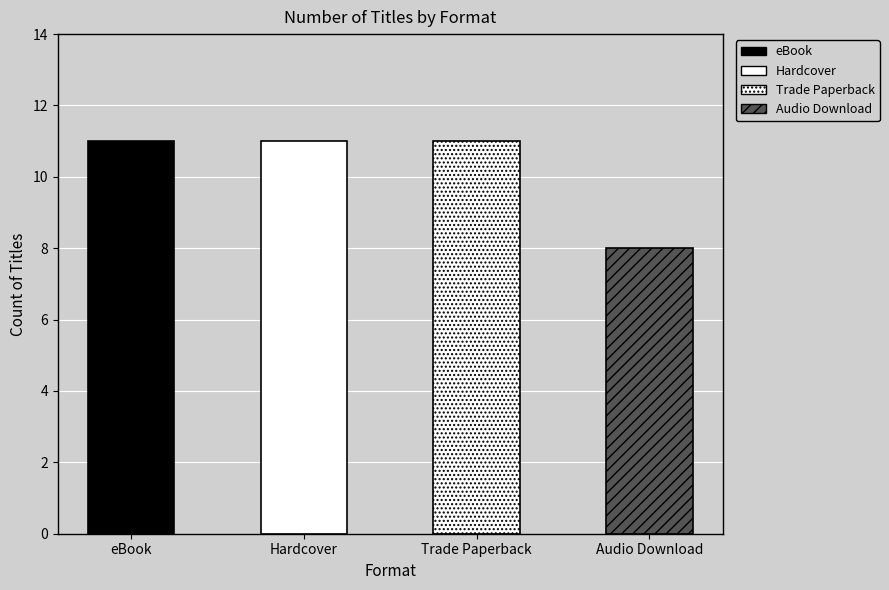

Which series has the largest total across all categories?

eBook